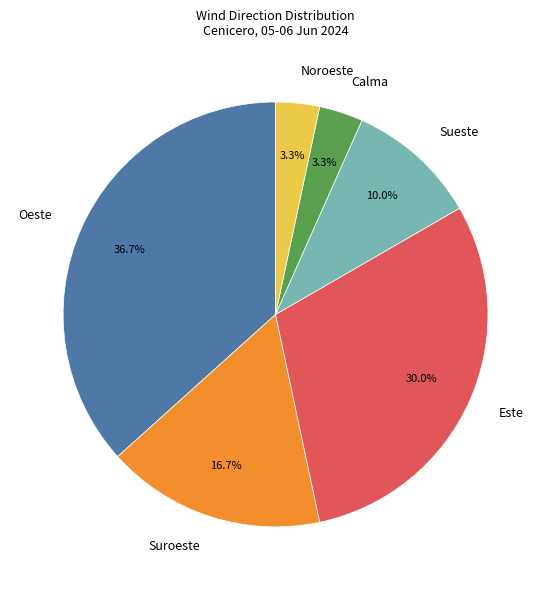

Does Suroeste represent more than half of the total?

No